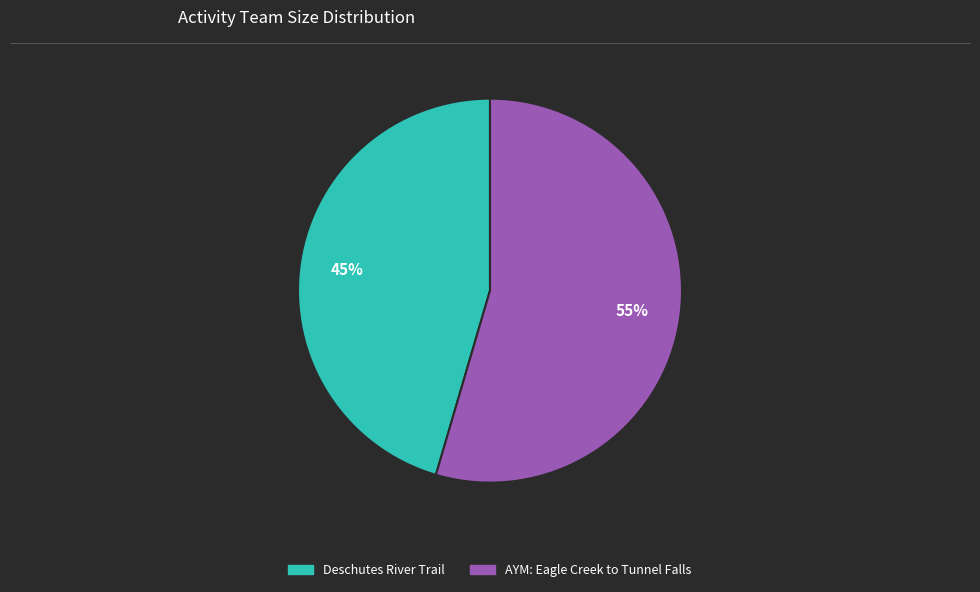

Do AYM: Eagle Creek to Tunnel Falls and Deschutes River Trail together represent more than half of the pie?

Yes